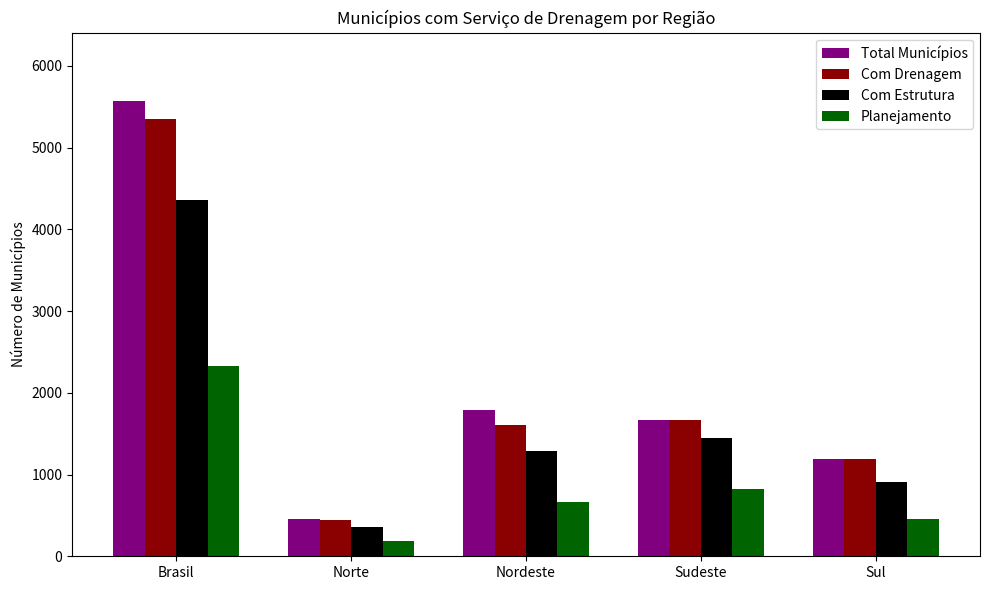

What is the maximum value shown in the chart?

5570